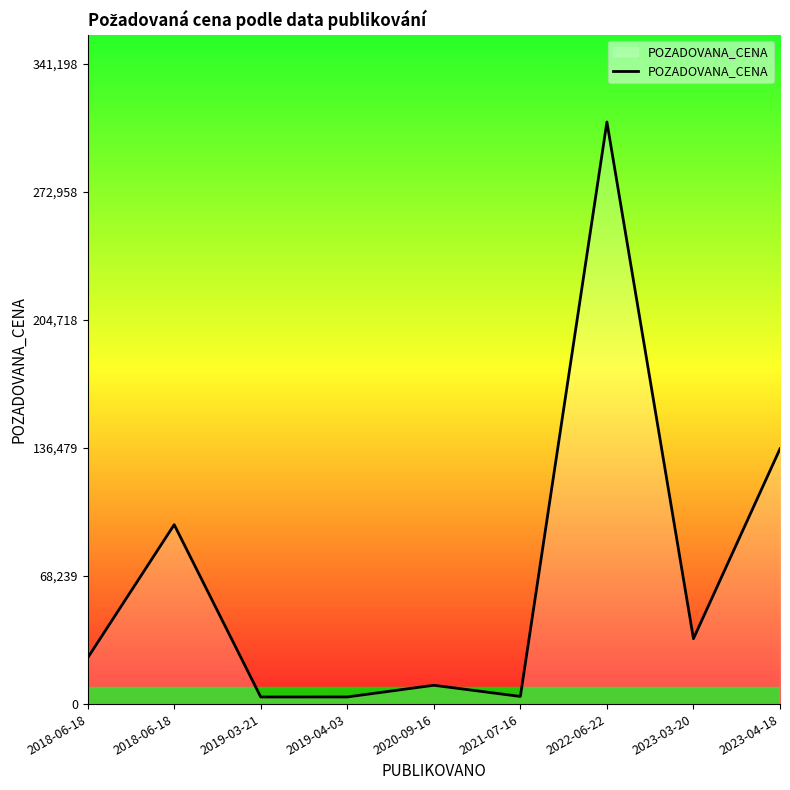

Does the chart display data point markers on the line(s)?

No